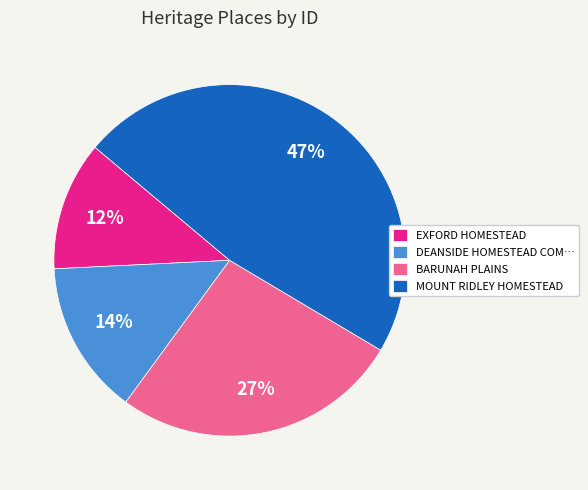

Is it true that MOUNT RIDLEY HOMESTEAD is 47% of the pie?

True